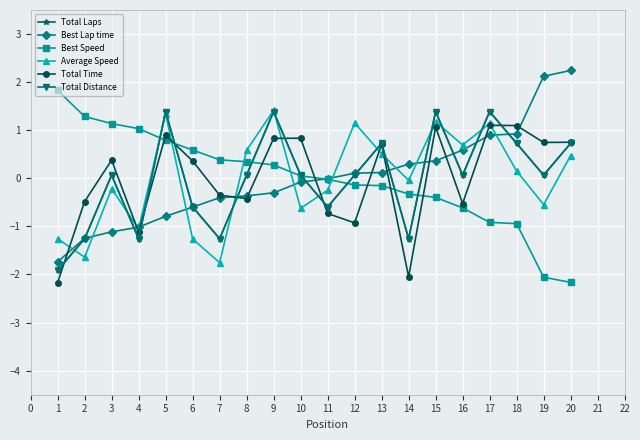

Reading right to left, list all the values displayed in this chart.

Total Laps: 0.7	0.1	0.7	1.4	0.1	1.4	-1.3	0.7	0.1	-0.6	0.1	1.4	0.1	-1.3	-0.6	1.4	-1.3	0.1	-1.3	-1.9
Best Lap time: 2.2	2.1	0.9	0.9	0.6	0.4	0.3	0.1	0.1	-0.0	-0.1	-0.3	-0.4	-0.4	-0.6	-0.8	-1.0	-1.1	-1.2	-1.7
Best Speed: -2.2	-2.1	-0.9	-0.9	-0.6	-0.4	-0.3	-0.2	-0.1	-0.0	0.1	0.3	0.3	0.4	0.6	0.8	1.0	1.1	1.3	1.8
Average Speed: 0.5	-0.5	0.2	1.1	0.7	1.2	-0.0	0.5	1.2	-0.2	-0.6	1.4	0.6	-1.8	-1.3	1.3	-1.1	-0.2	-1.6	-1.3
Total Time: 0.8	0.7	1.1	1.1	-0.5	1.1	-2.0	0.7	-0.9	-0.7	0.8	0.8	-0.4	-0.4	0.4	0.9	-1.1	0.4	-0.5	-2.2
Total Distance: 0.7	0.1	0.7	1.4	0.1	1.4	-1.3	0.7	0.1	-0.6	0.1	1.4	0.1	-1.3	-0.6	1.4	-1.3	0.1	-1.3	-1.9